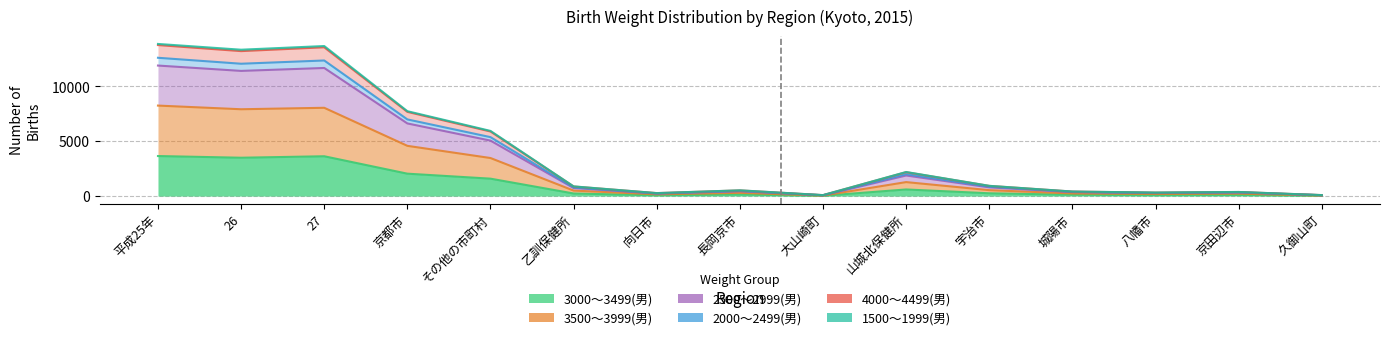

What value does the 3000～3499(男) series have at 乙訓保健所?

235